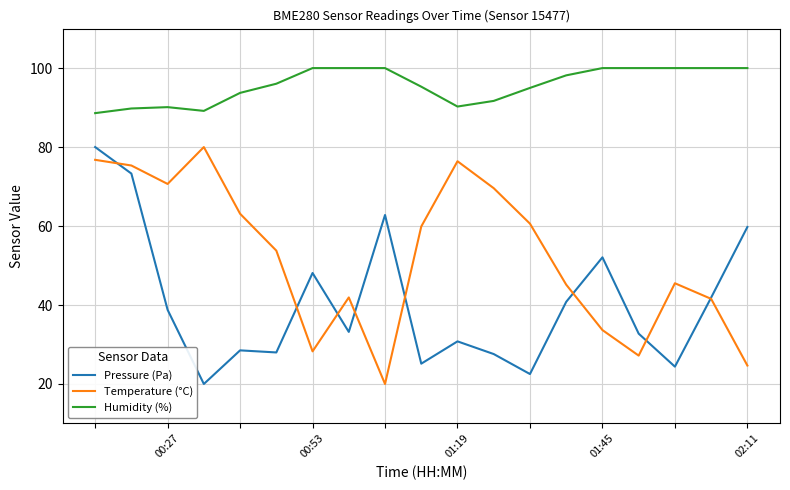

What is the greatest value displayed?

100.0